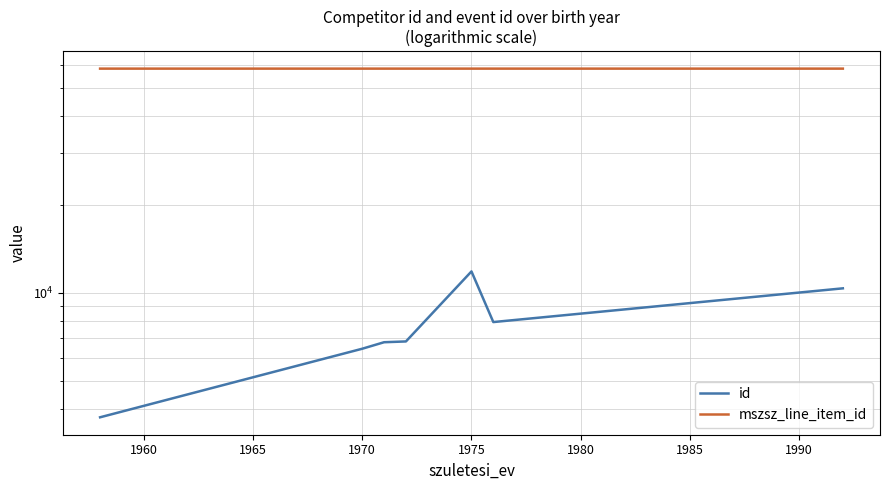

Is the value of id at 1975 greater than the value of mszsz_line_item_id at 1955?

No